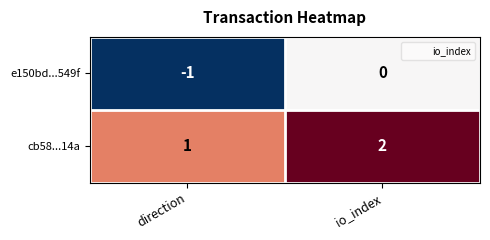

How many data points does each series have?

2